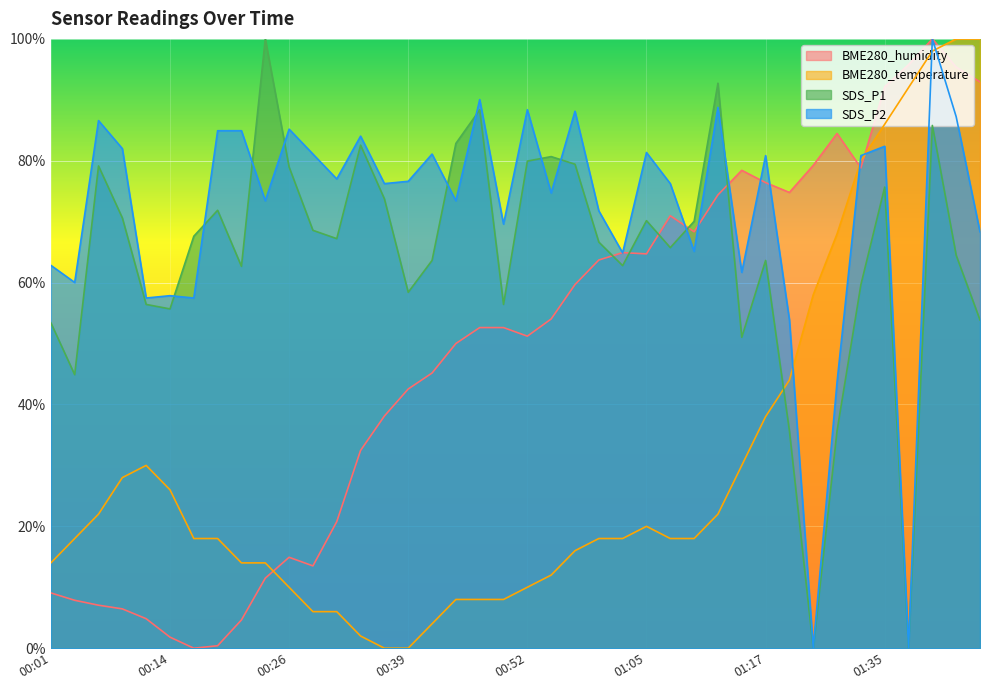

Rank the series at 01:45 from highest to lowest value.

BME280_temperature, BME280_humidity, SDS_P2, SDS_P1